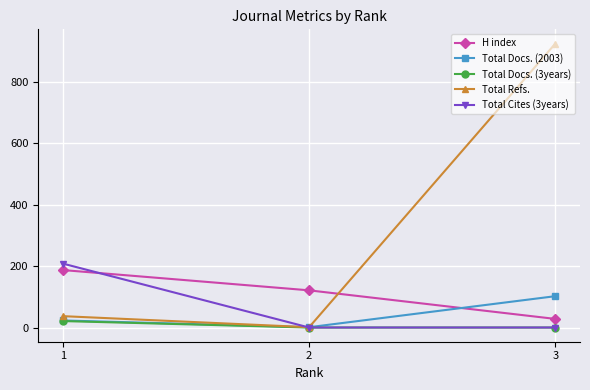

True or false: H index has a value of 30 at 2.

False